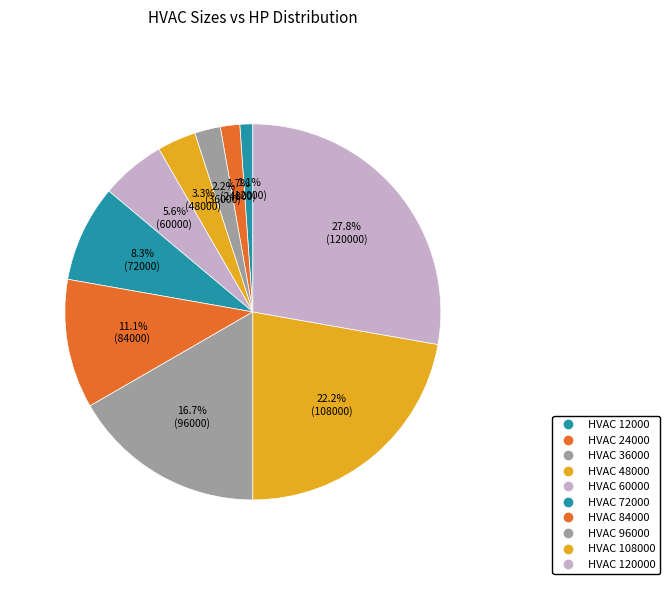

Which category has the biggest portion of the pie?

120000